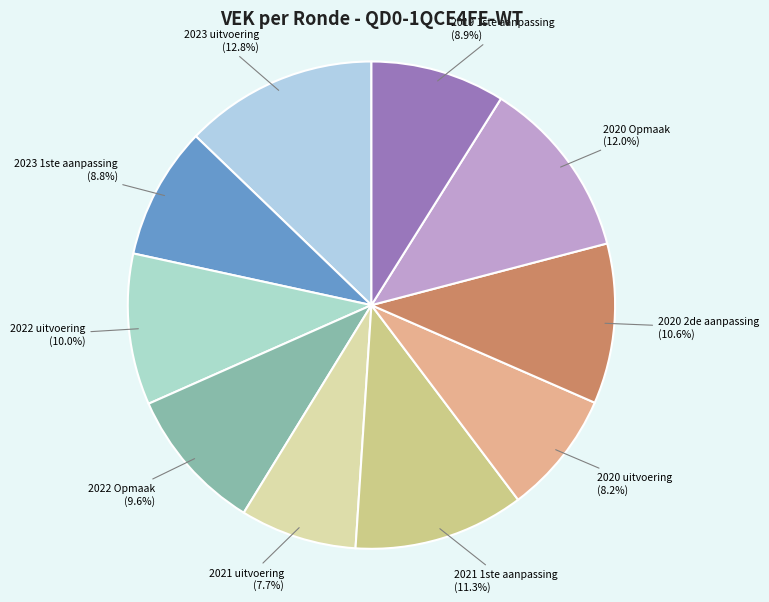

Is there a majority slice in this chart?

No